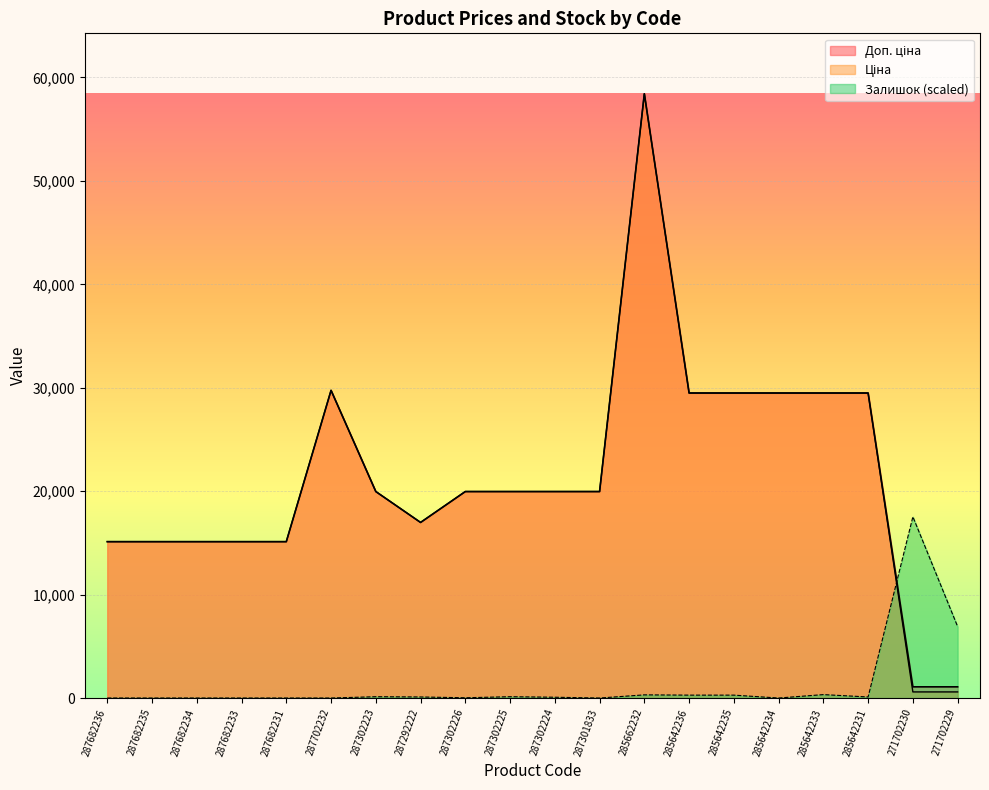

Reading right to left, extract all data points from this chart.

Доп. ціна: 271702229=1081.7	271702230=1081.7	285642231=29491.5	285642233=29491.5	285642234=29491.5	285642235=29491.5	285642236=29491.5	285662232=58426.5	287301833=19964.2	287302224=19964.2	287302225=19964.2	287302226=19964.2	287292222=16976.3	287302223=19964.2	287702232=29747.2	287682231=15120.0	287682233=15120.0	287682234=15120.0	287682235=15120.0	287682236=15120.0
Ціна: 271702229=589.9	271702230=589.9	285642231=29491.5	285642233=29491.5	285642234=29491.5	285642235=29491.5	285642236=29491.5	285662232=58426.5	287301833=19964.2	287302224=19964.2	287302225=19964.2	287302226=19964.2	287292222=16976.3	287302223=19964.2	287702232=29747.2	287682231=15120.0	287682233=15120.0	287682234=15120.0	287682235=15120.0	287682236=15120.0
Залишок: 271702229=6909.6	271702230=17528.0	285642231=101.6	285642233=330.2	285642234=0.0	285642235=279.4	285642236=279.4	285662232=304.8	287301833=0.0	287302224=76.2	287302225=127.0	287302226=25.4	287292222=101.6	287302223=127.0	287702232=0.0	287682231=0.0	287682233=0.0	287682234=0.0	287682235=0.0	287682236=0.0